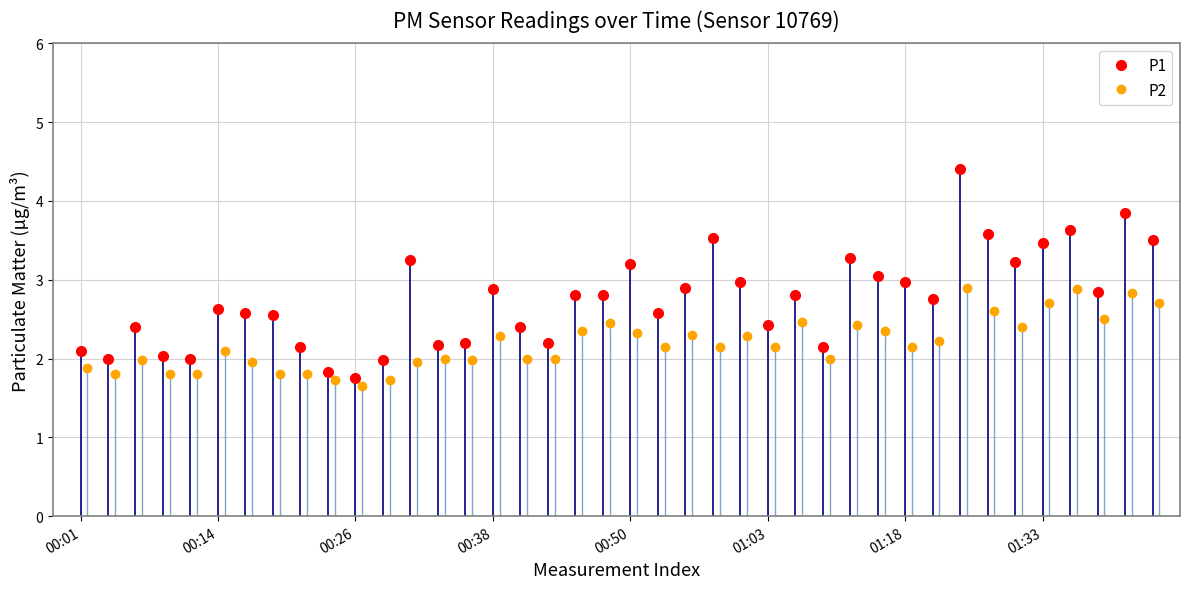

Which series has the largest range (max minus min)?

P1